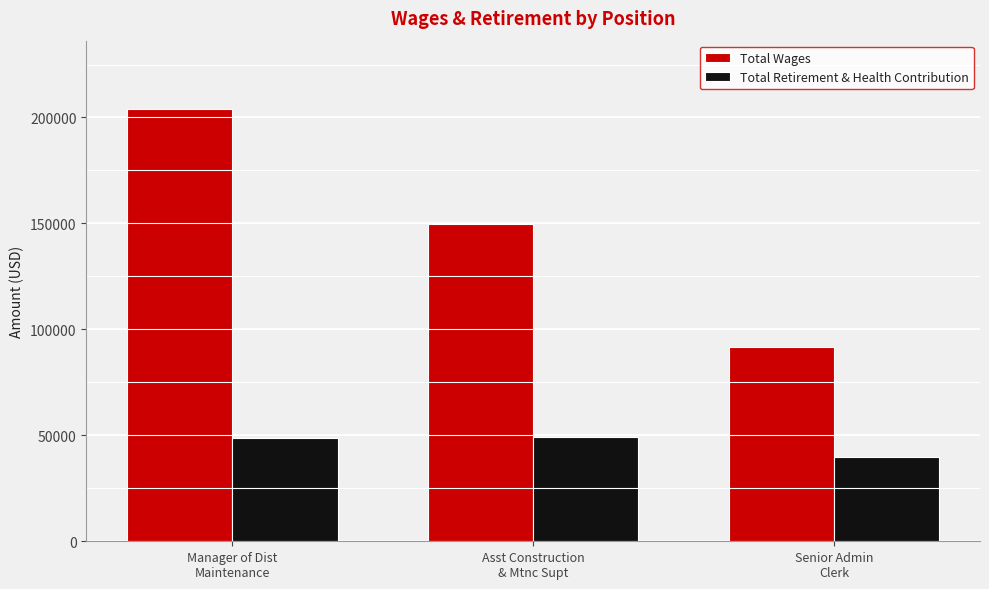

How many groups of bars are there?

3